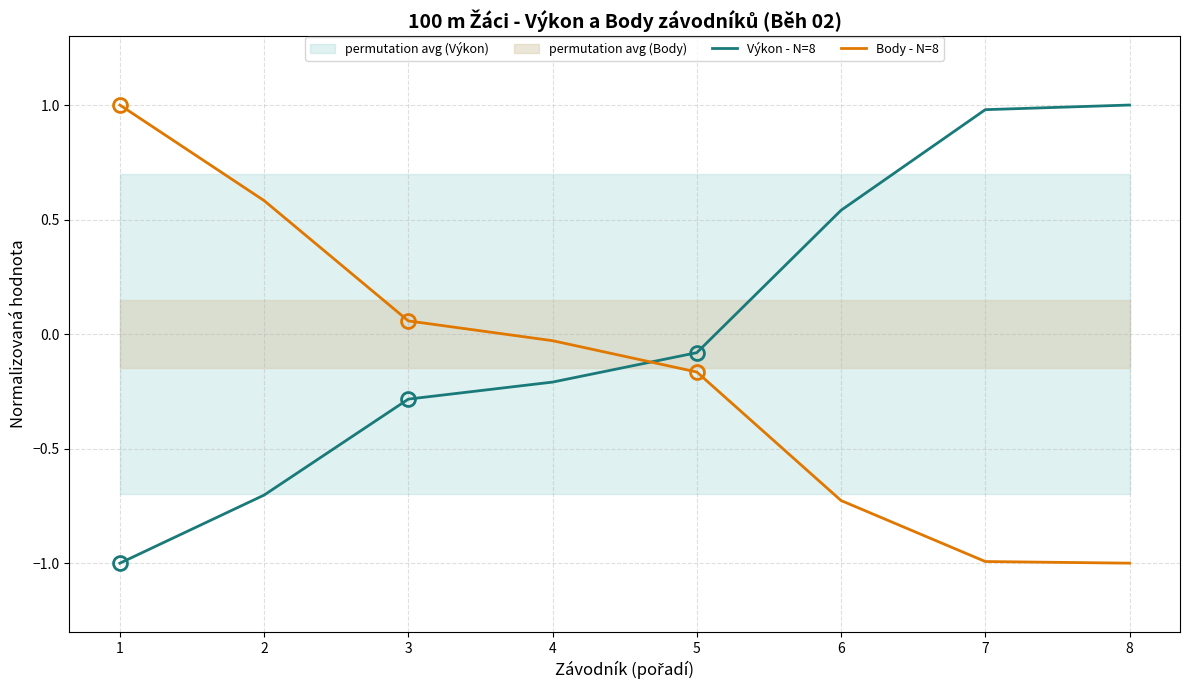

At which category does the chart reach its minimum across all series?

1